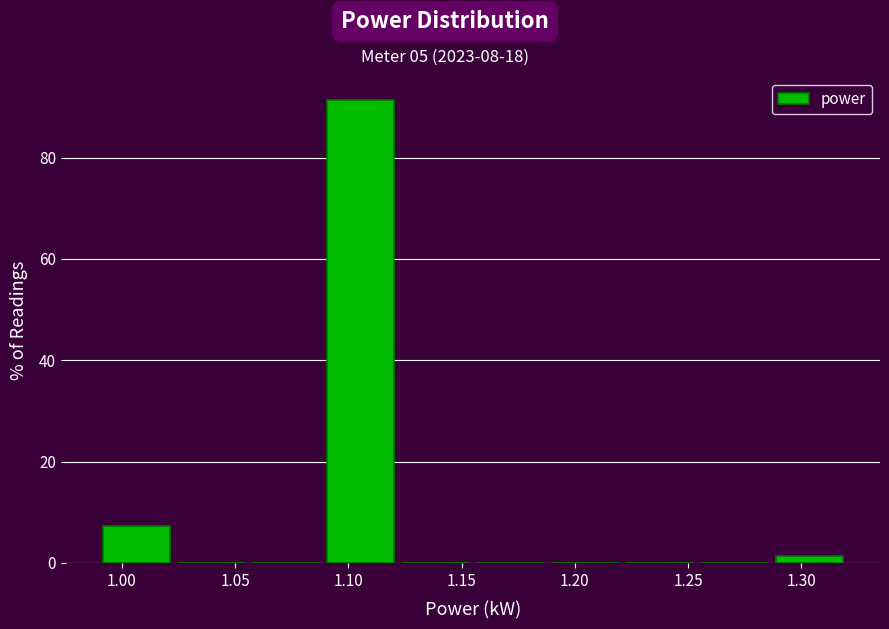

Reading left to right, transcribe this chart: for each bar, give the range it covers on the x-axis and its height. Neither the bar edges nor the heights are printed on the chart, so give them approximately, as read against the axes.

0.990 to 1.023: 8
1.023 to 1.056: 0
1.056 to 1.089: 0
1.089 to 1.122: 92
1.122 to 1.155: 0
1.155 to 1.188: 0
1.188 to 1.221: 0
1.221 to 1.254: 0
1.254 to 1.287: 0
1.287 to 1.320: under 2